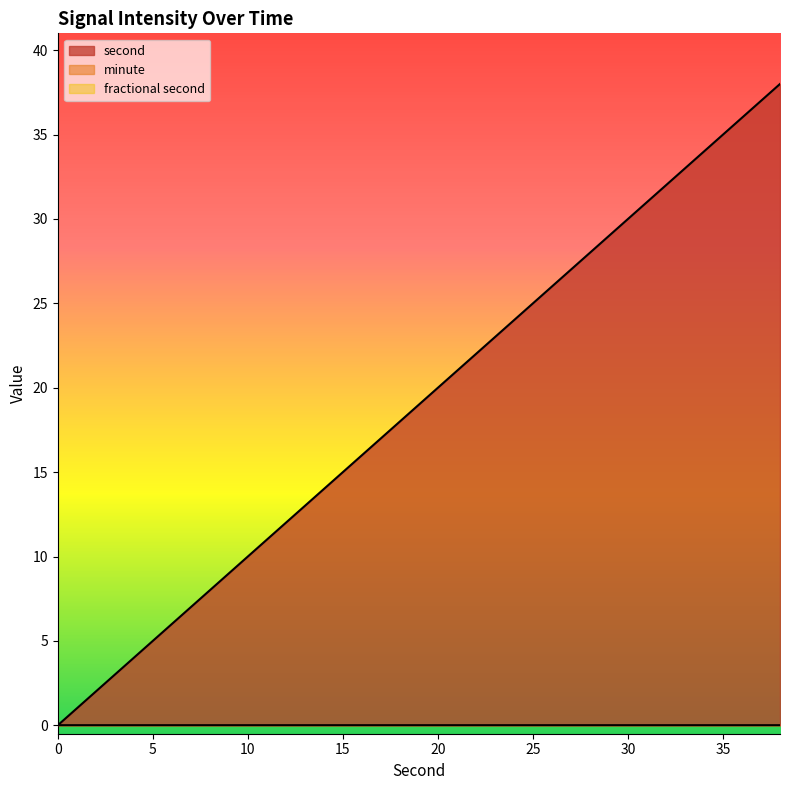

What is the total value across all series at 34?

34